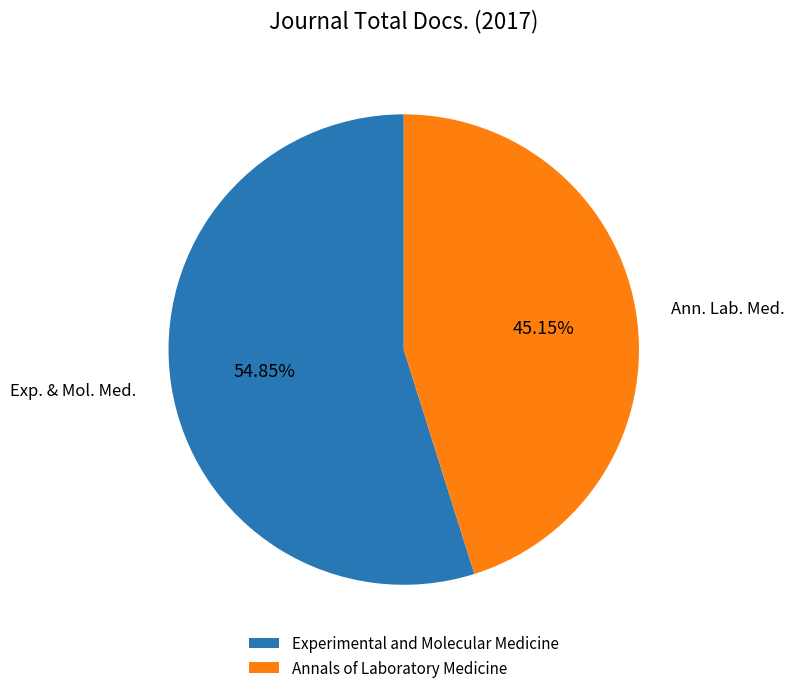

How many segments does this pie chart have?

2